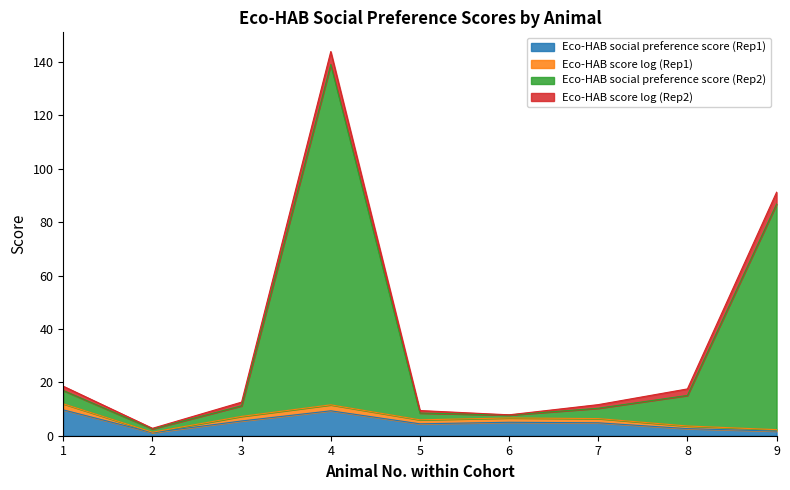

True or false: Eco-HAB social preference score (Rep1) has a value of 15.9 at 4.

False